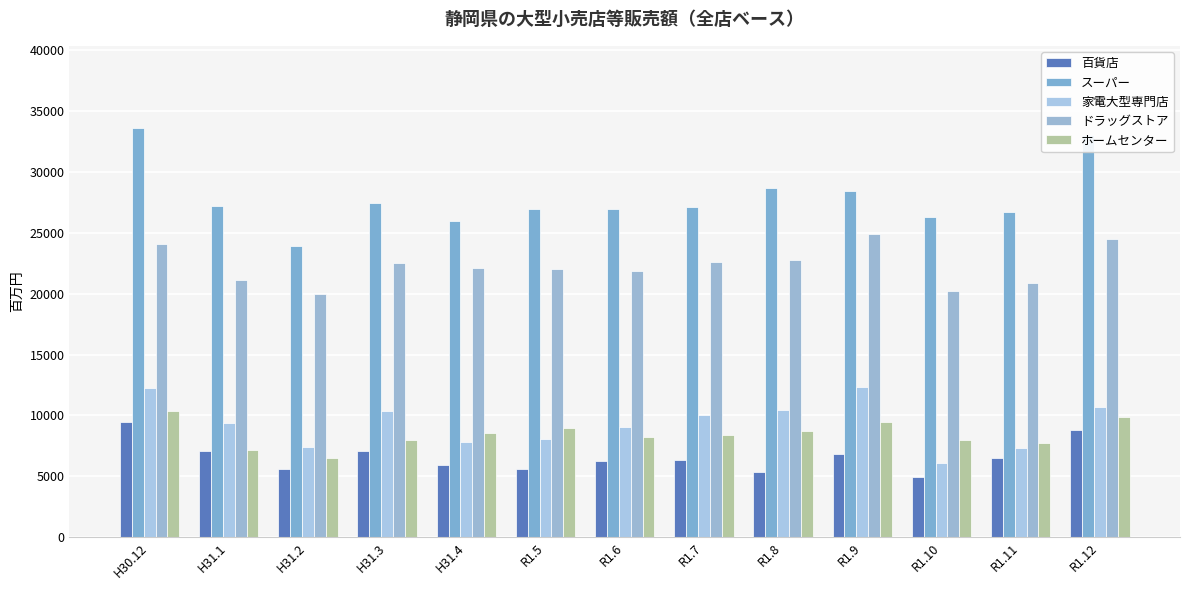

Rank the series at H31.4 from lowest to highest value.

百貨店, 家電大型専門店, ホームセンター, ドラッグストア, スーパー